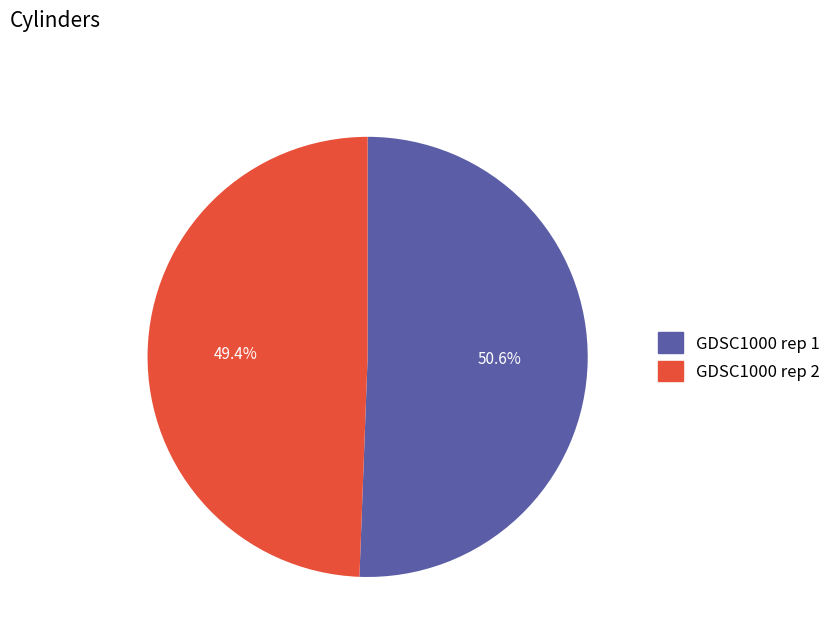

Which has a higher value, GDSC1000 rep 1 or GDSC1000 rep 2?

GDSC1000 rep 1